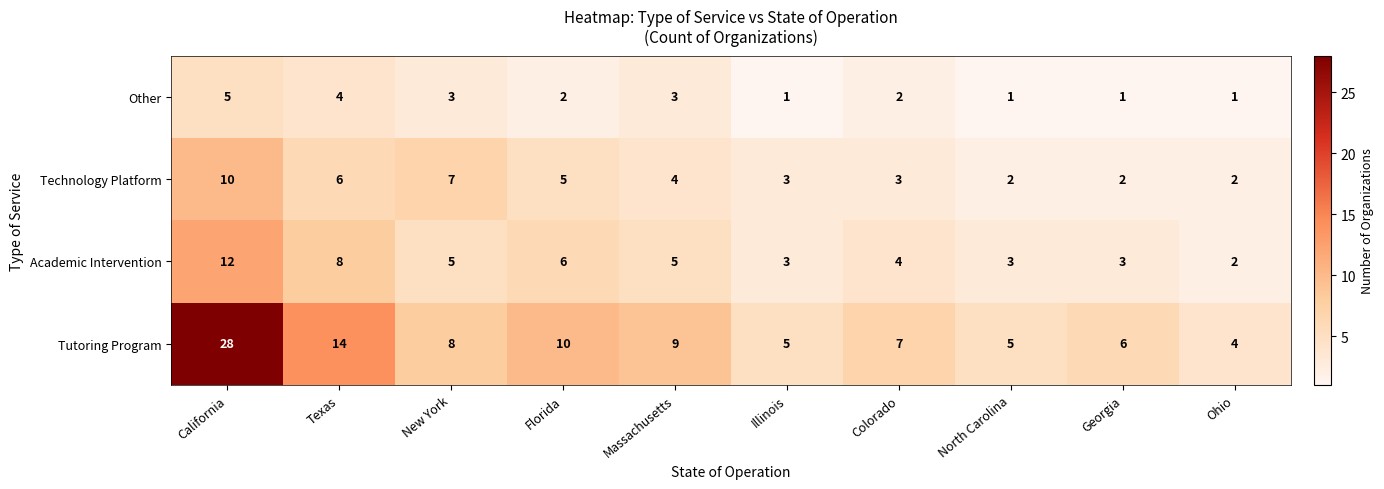

What is the total value across all series at Texas?

32